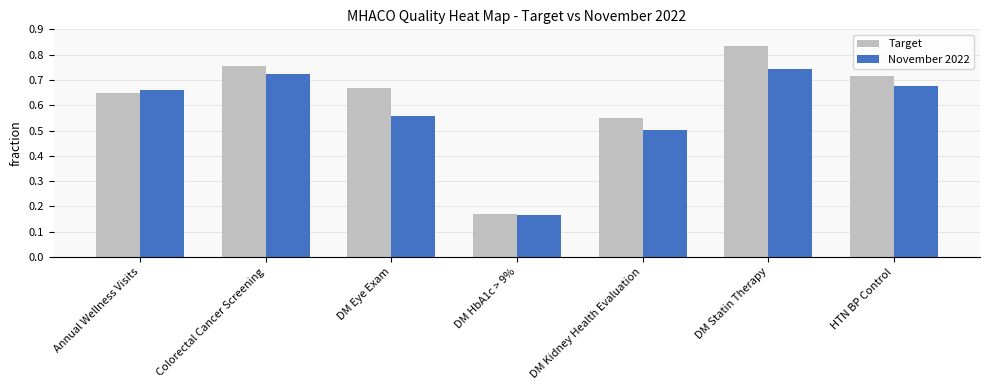

Which category has the highest value across all series?

DM Statin Therapy